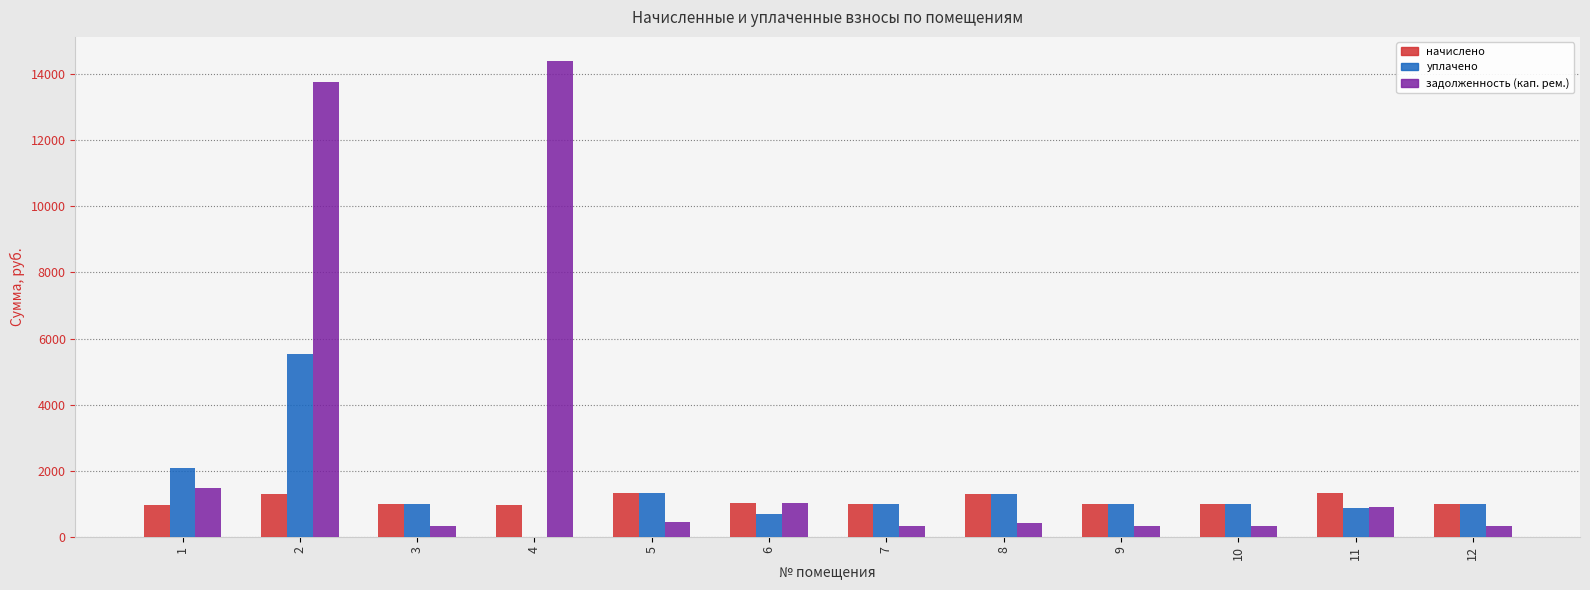

What is the total value across all series at 2?

20606.8